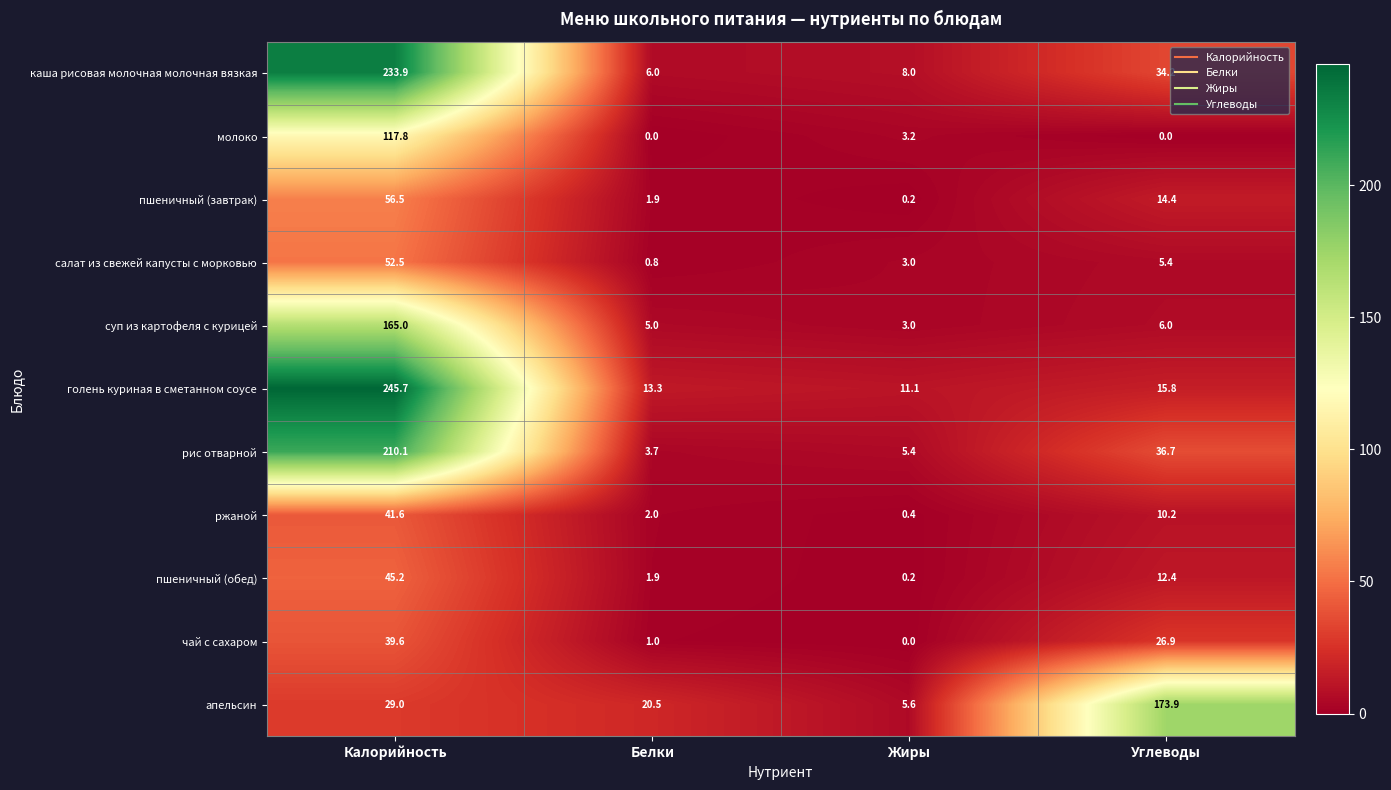

How many distinct data groups are displayed?

11